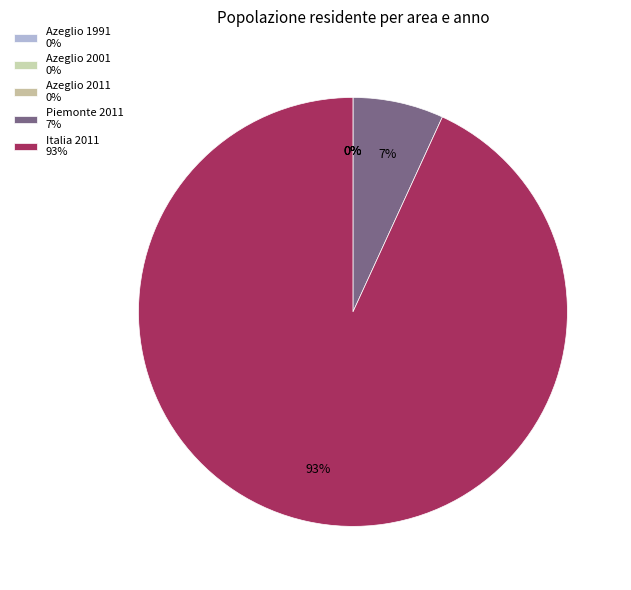

Is there a majority slice in this chart?

Yes